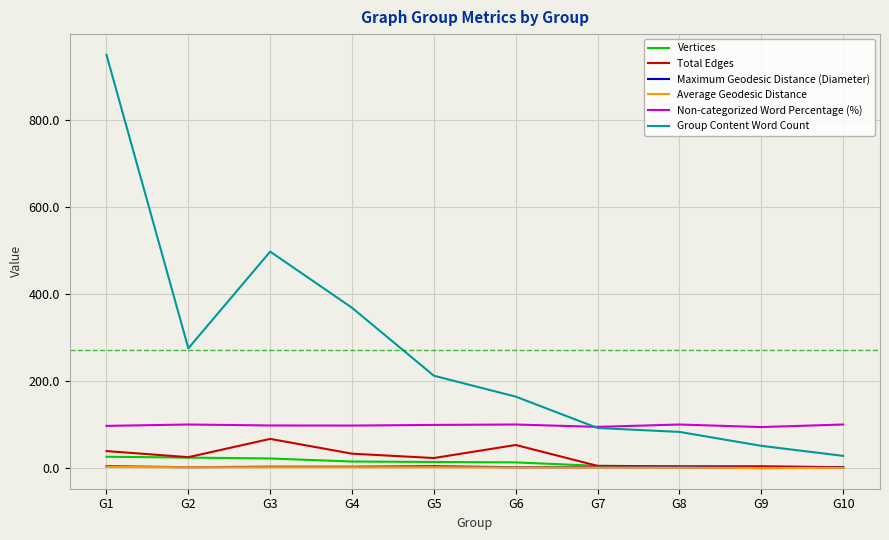

The value of Group Content Word Count at G7 is 35.3. True or false?

False